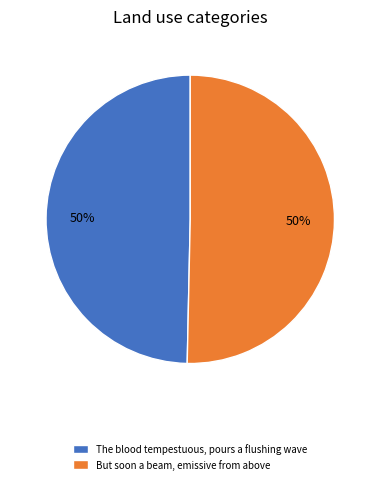

How many segments does this pie chart have?

2